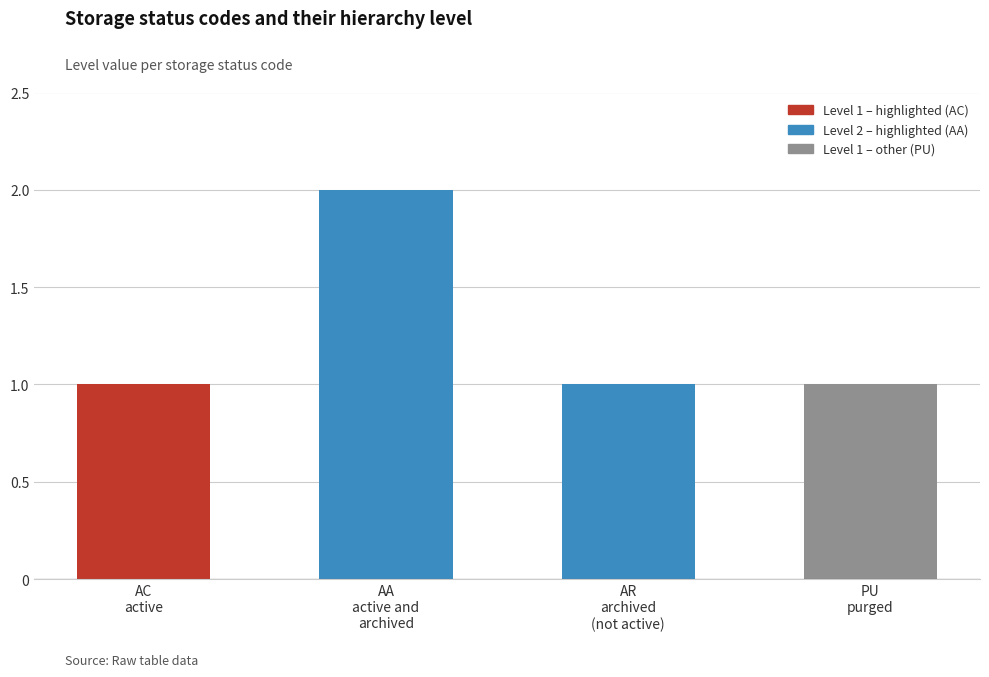

What is the smallest value displayed?

1